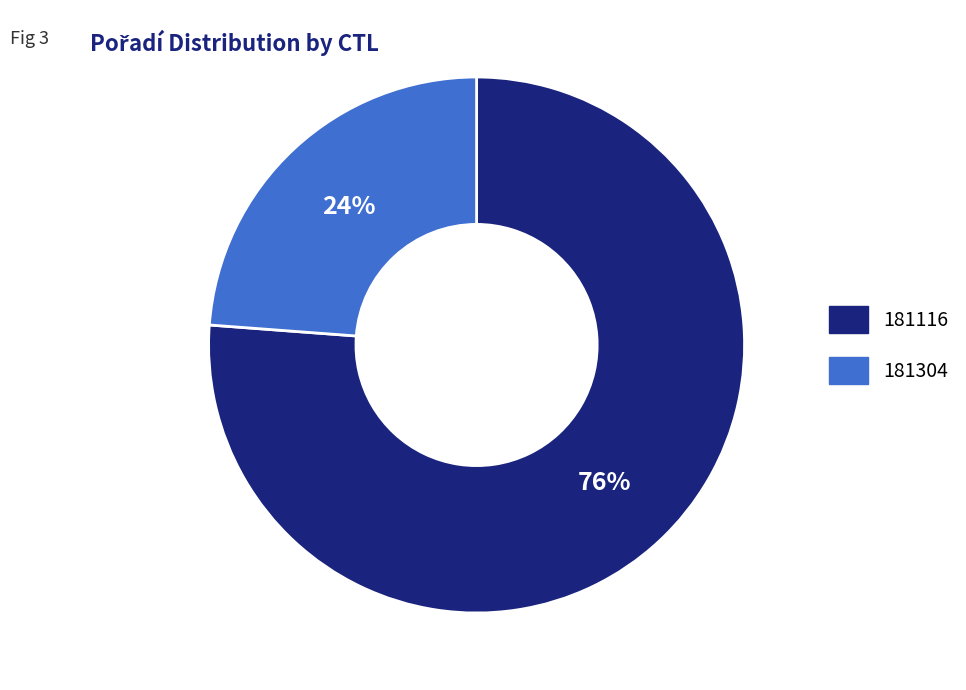

Is the sum of 181116 and 181304 greater than half?

Yes